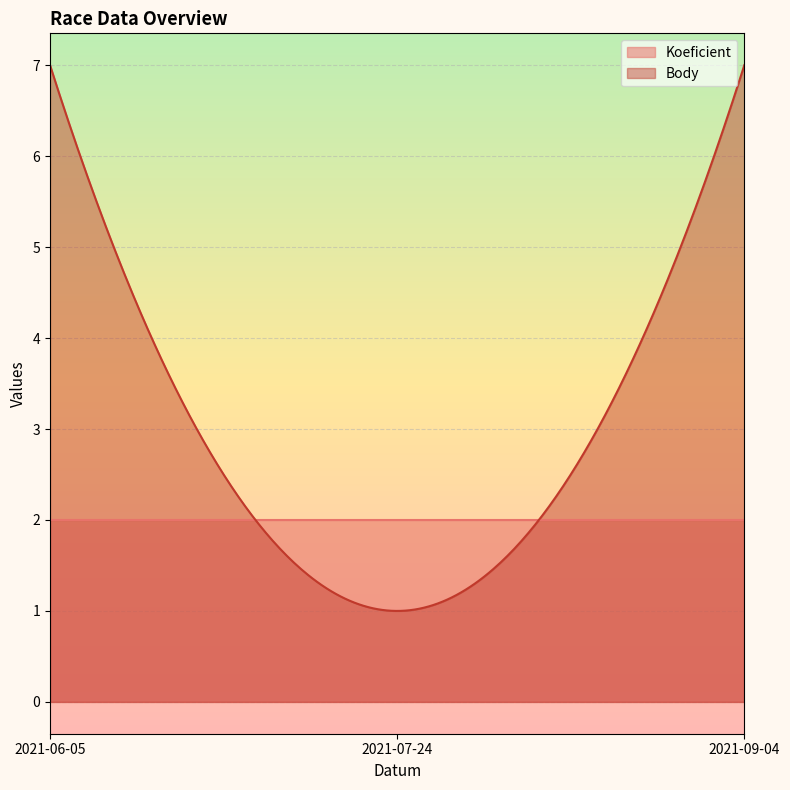

Reading right to left, transcribe all the data shown in this chart.

Koeficient: 2021-09-04=2	2021-07-24=2	2021-06-05=2
Body: 2021-09-04=7	2021-07-24=1	2021-06-05=7